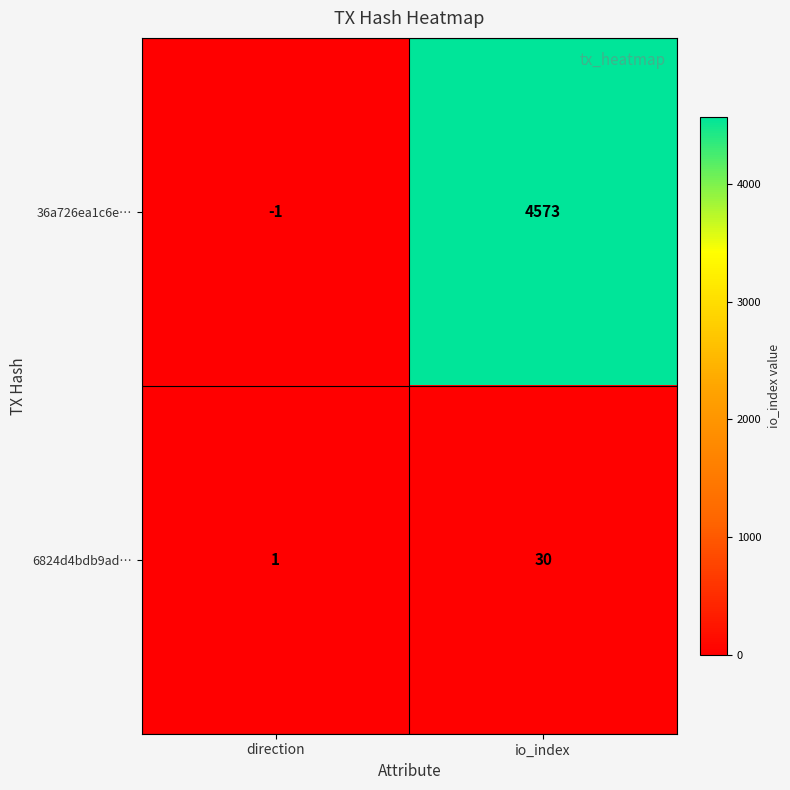

At which category is the sum across all series the highest?

io_index